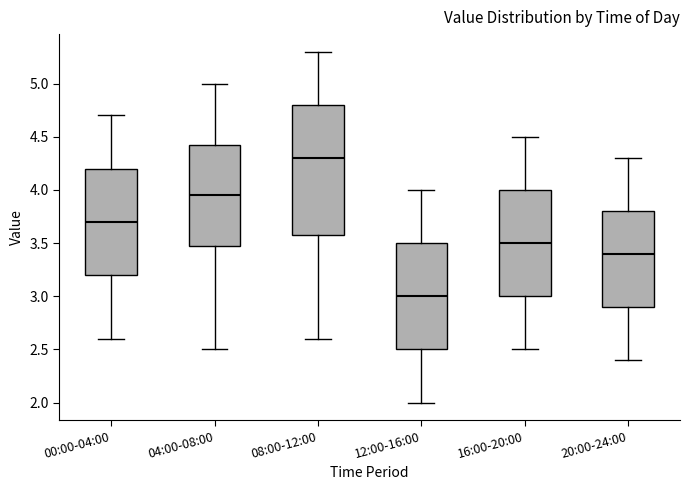

Where is the upper edge of the box for 04:00-08:00 on the y-axis? The values are not printed on the chart, so give them approximately, as read against the axis.

4.45